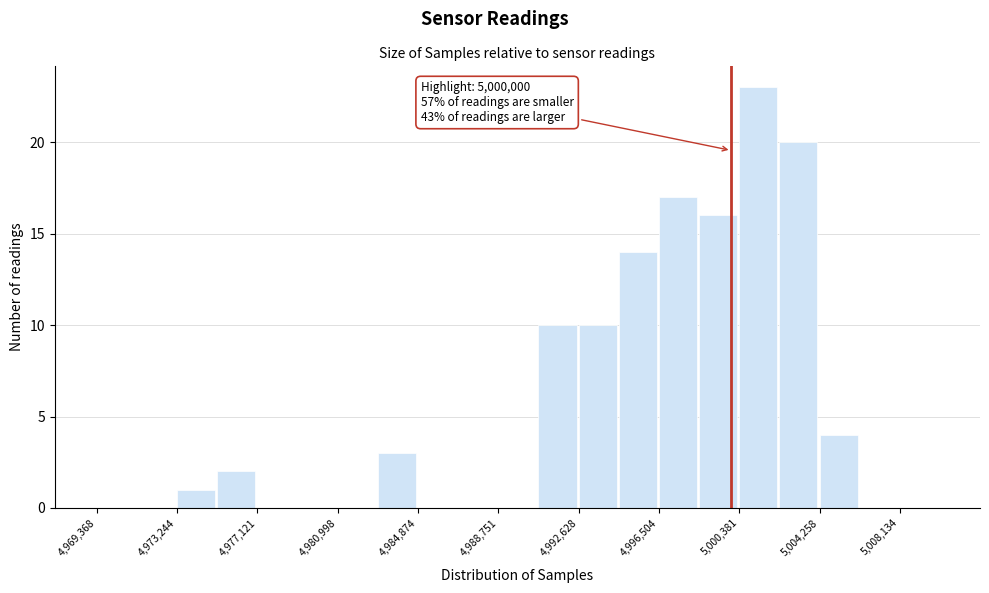

Read against the x-axis, roughly where is the centre of the tallest bar?

5001500